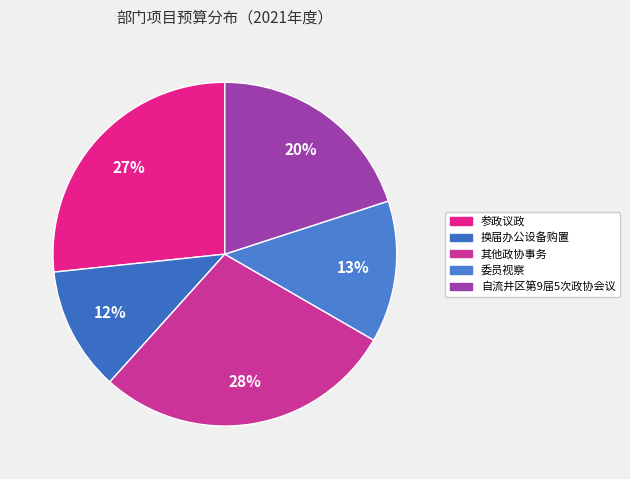

To the nearest percent, what portion does 参政议政 represent?

27%